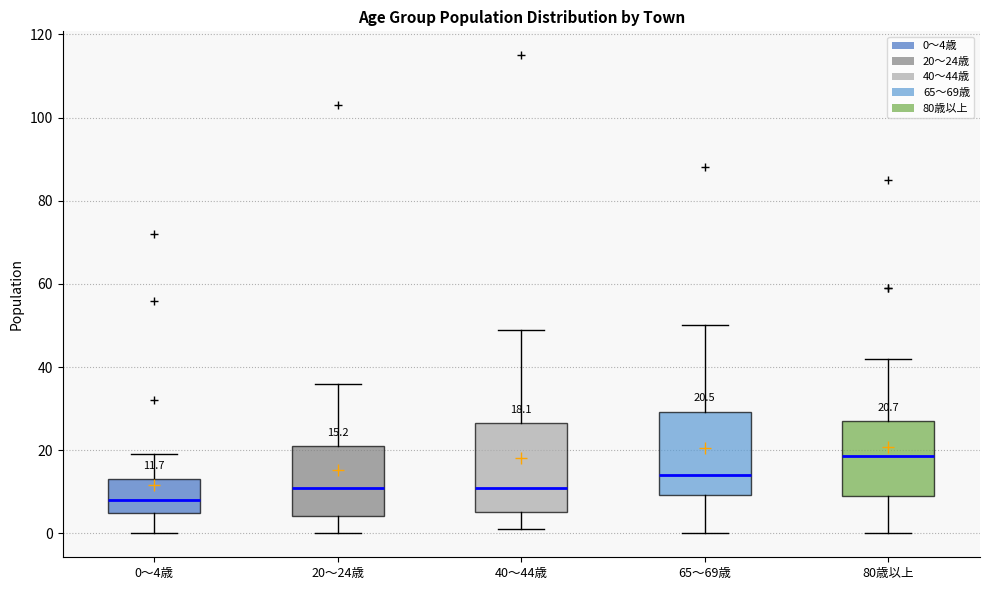

Which box's median line is the lowest?

0～4歳